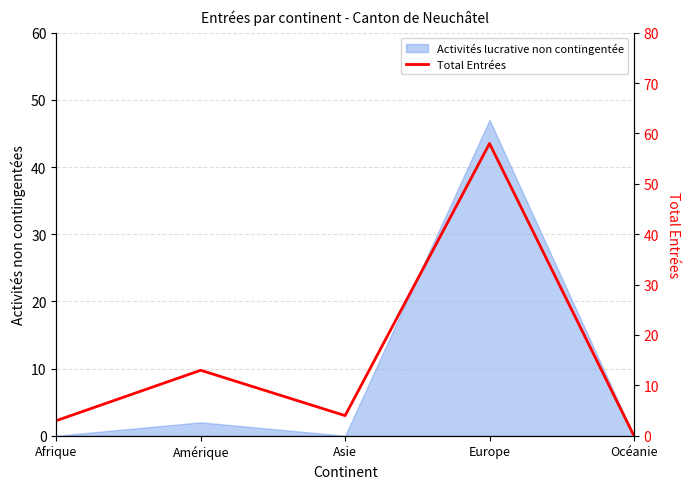

What position from the left is Europe?

4